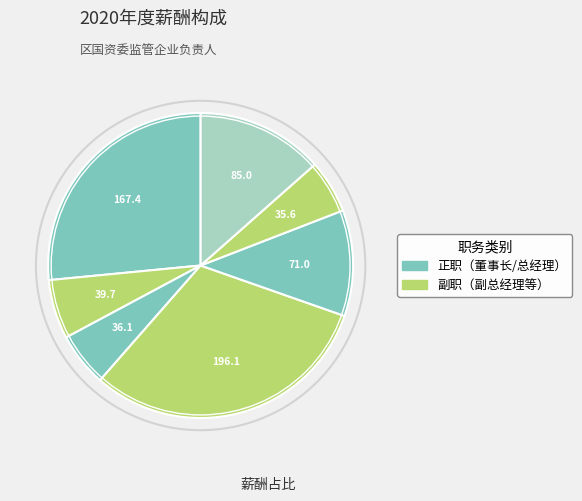

To the nearest percent, what is the average slice percentage?

14%